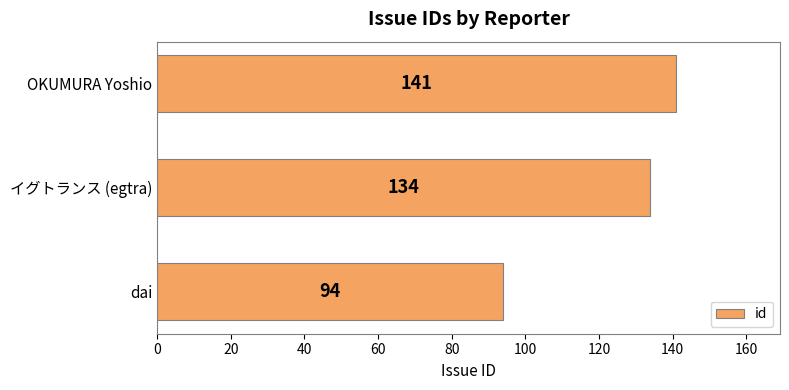

Count the values in the range 94 to 141.

3